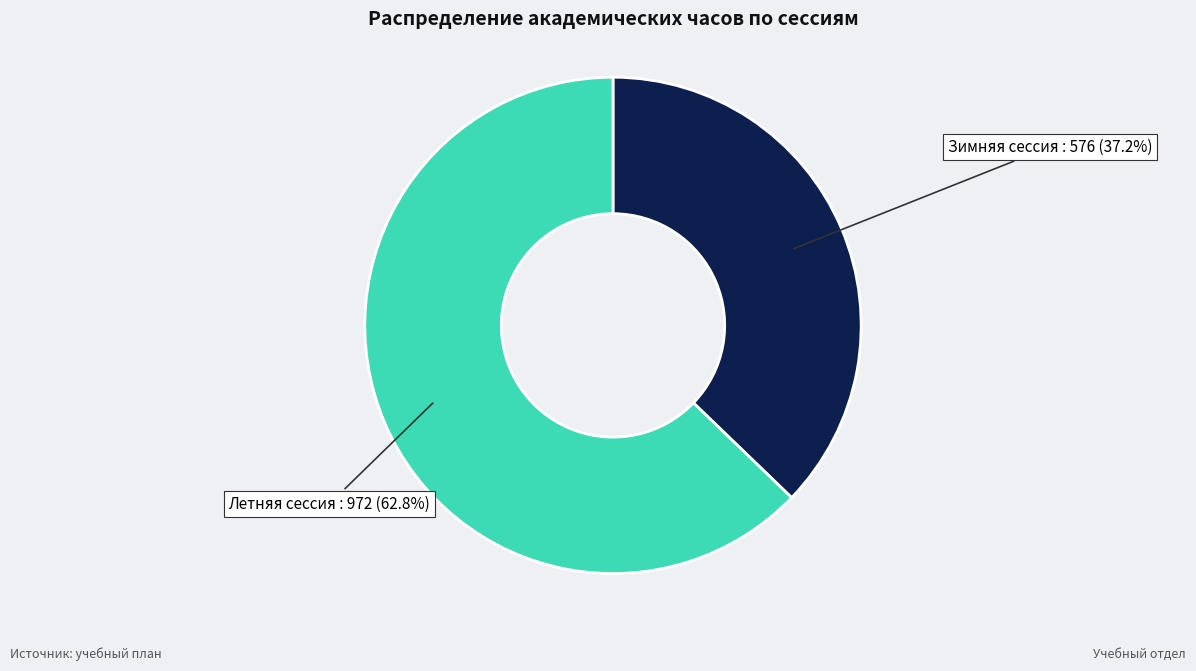

Approximately how many times larger is the value at Зимняя сессия compared to Летняя сессия?

0.6